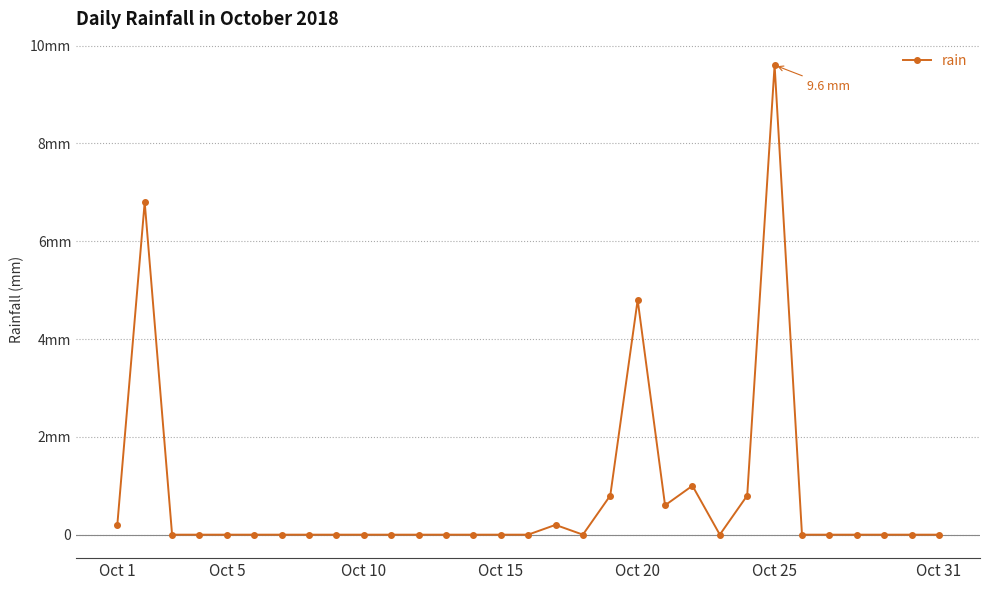

Is this an area chart (filled region under the line)?

No